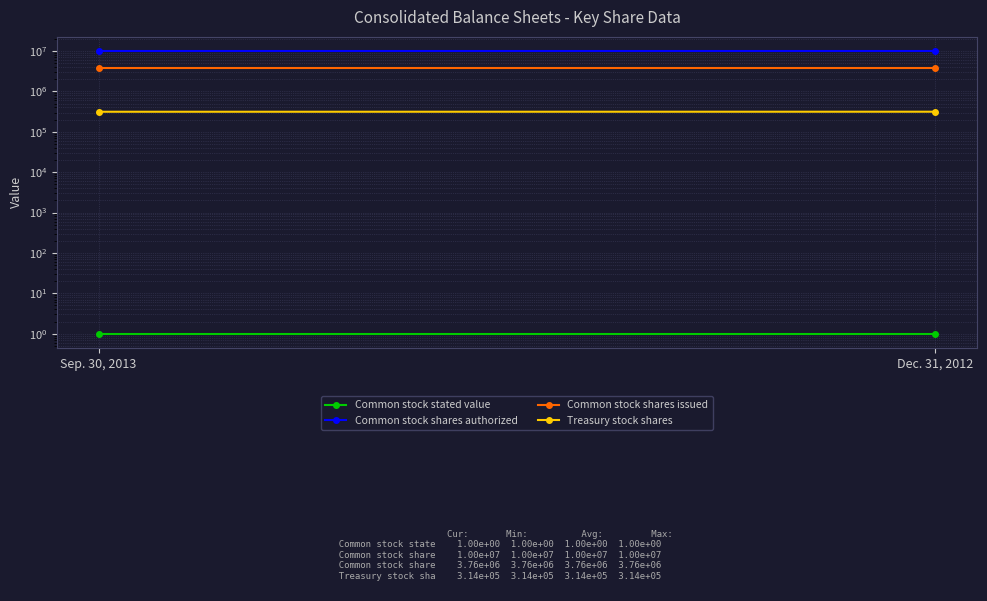

What is the spread (max minus min) of values at Dec. 31, 2012?

9999999